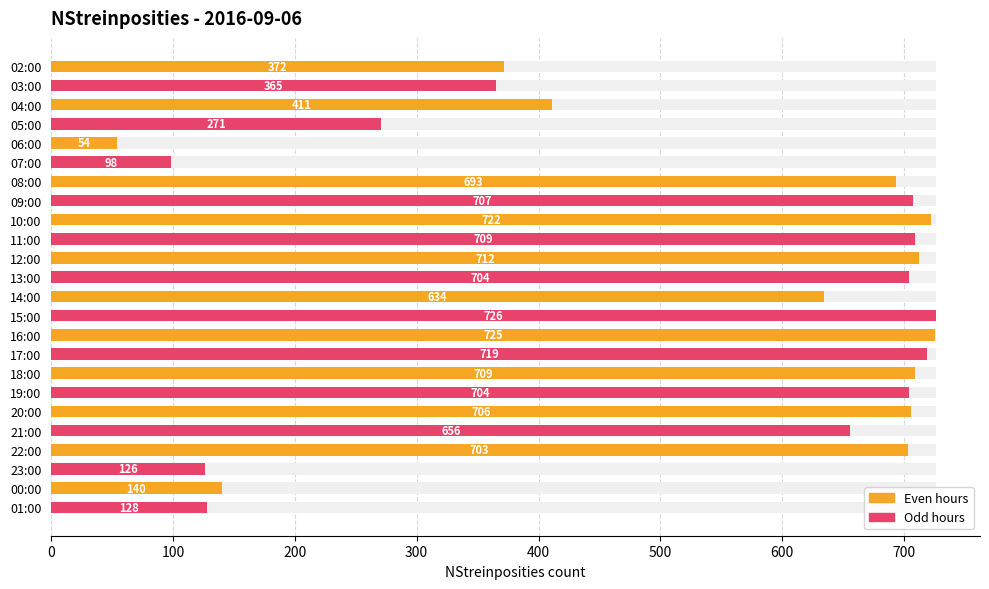

Does the chart contain stacked bars?

No